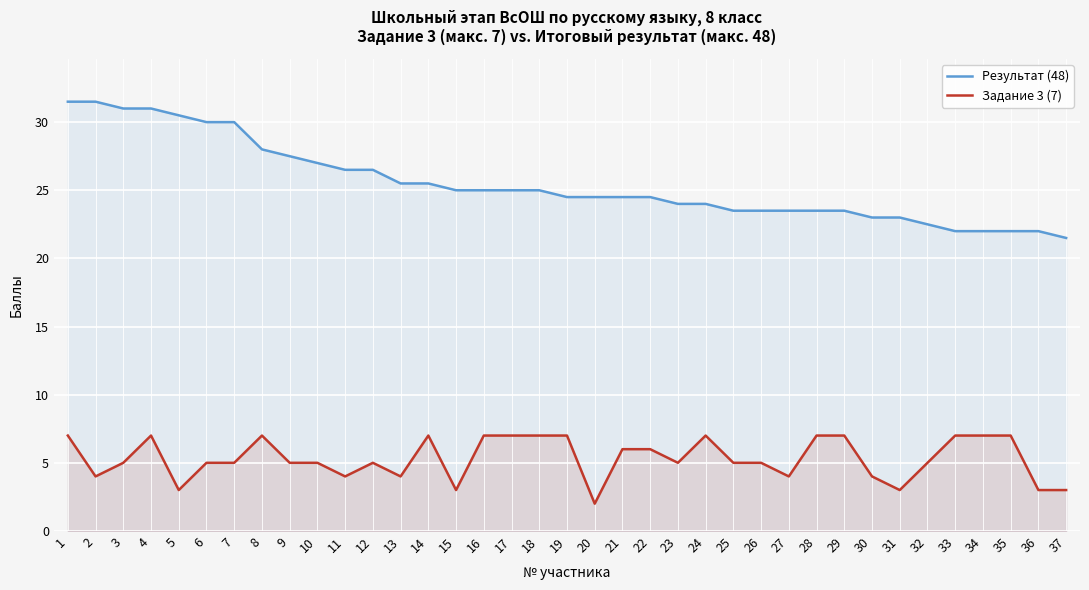

Does the chart display data point markers on the line(s)?

No